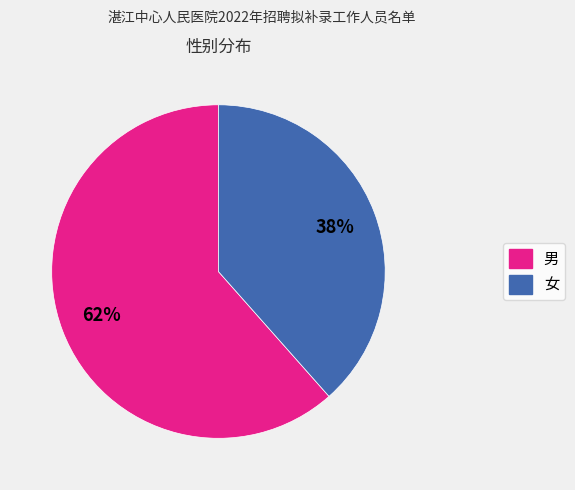

Rank the categories by value from highest to lowest.

男, 女